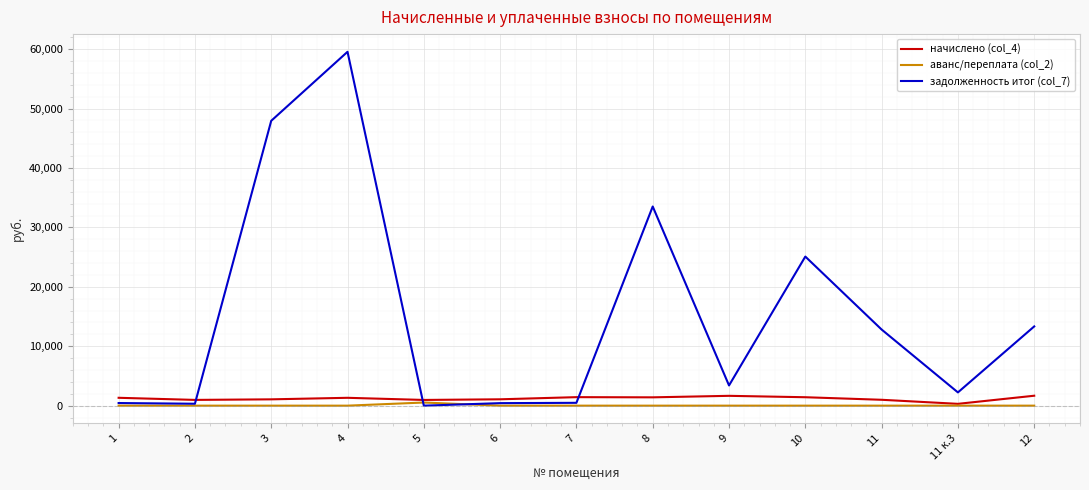

Which series has the largest range (max minus min)?

задолженность итог (col_7)